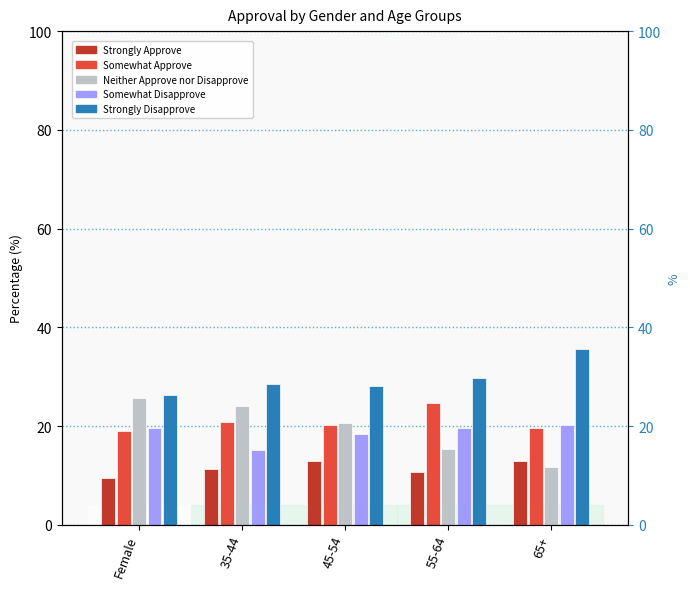

Which series has the largest range (max minus min)?

Neither Approve nor Disapprove